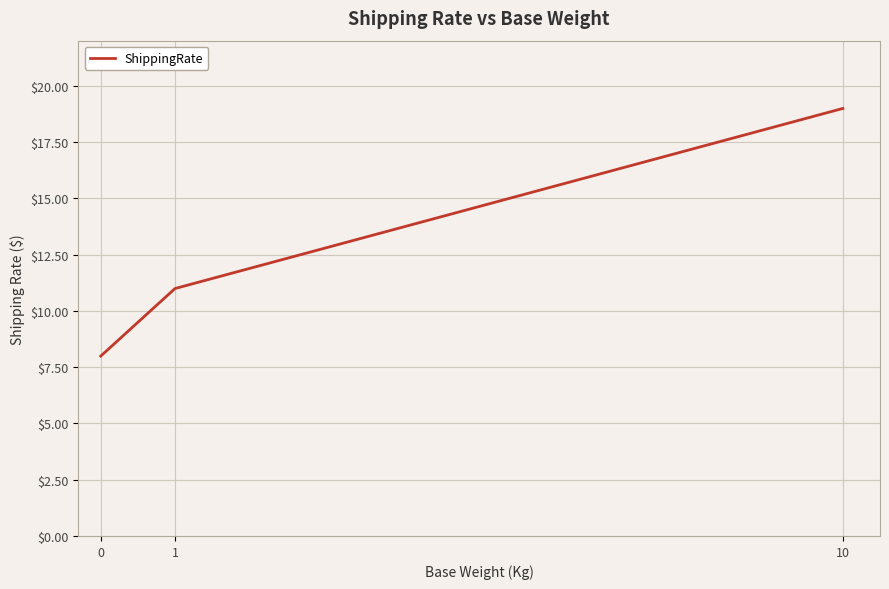

What is the ratio of the value at 10 to the value at 0?

2.4